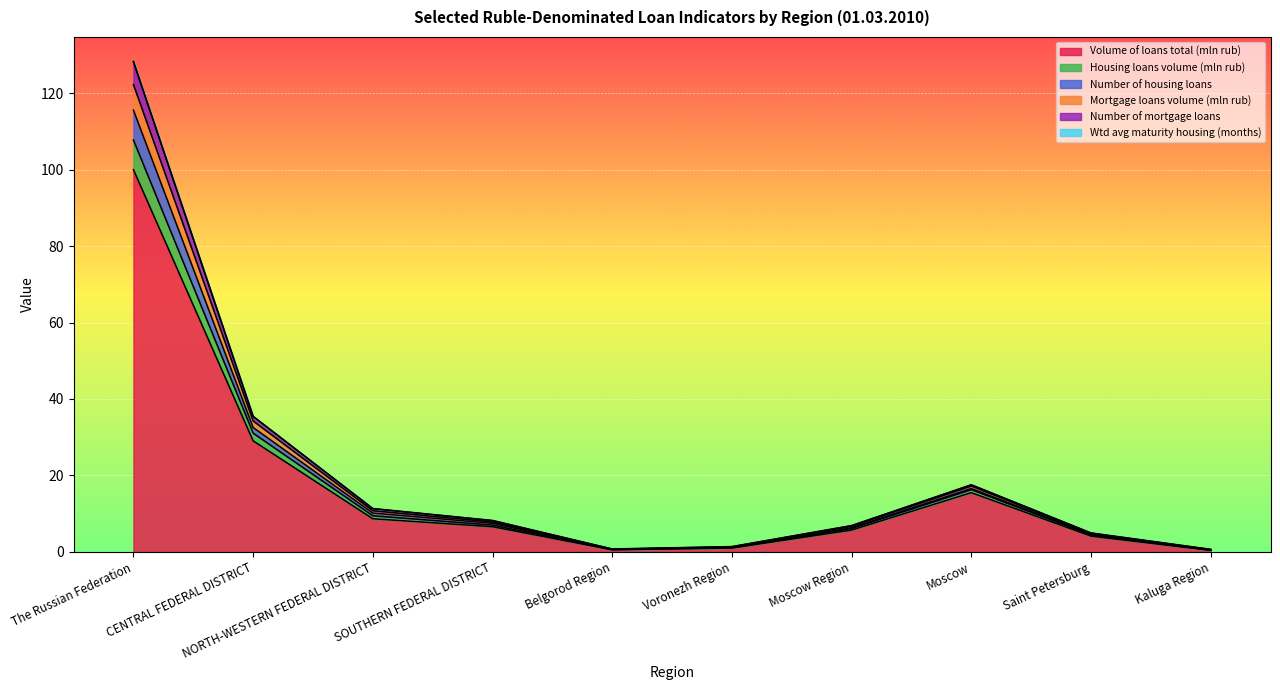

What position from the left is Belgorod Region?

5